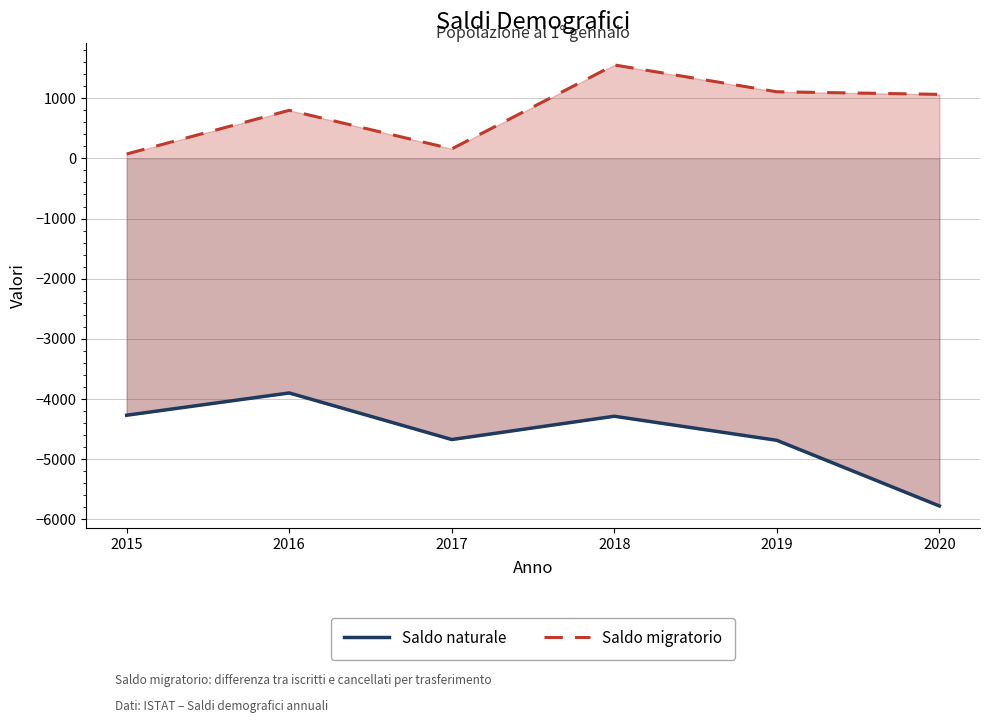

Reading left to right, list all the values displayed in this chart.

Saldo naturale: -4269	-3899	-4673	-4286	-4686	-5777
Saldo migratorio: 73	799	158	1553	1107	1064